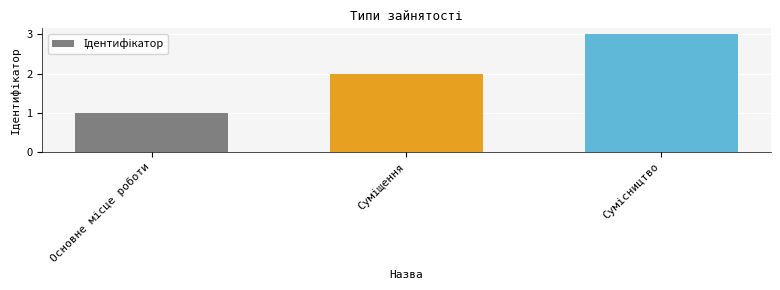

Reading right to left, transcribe all the data shown in this chart.

3	2	1